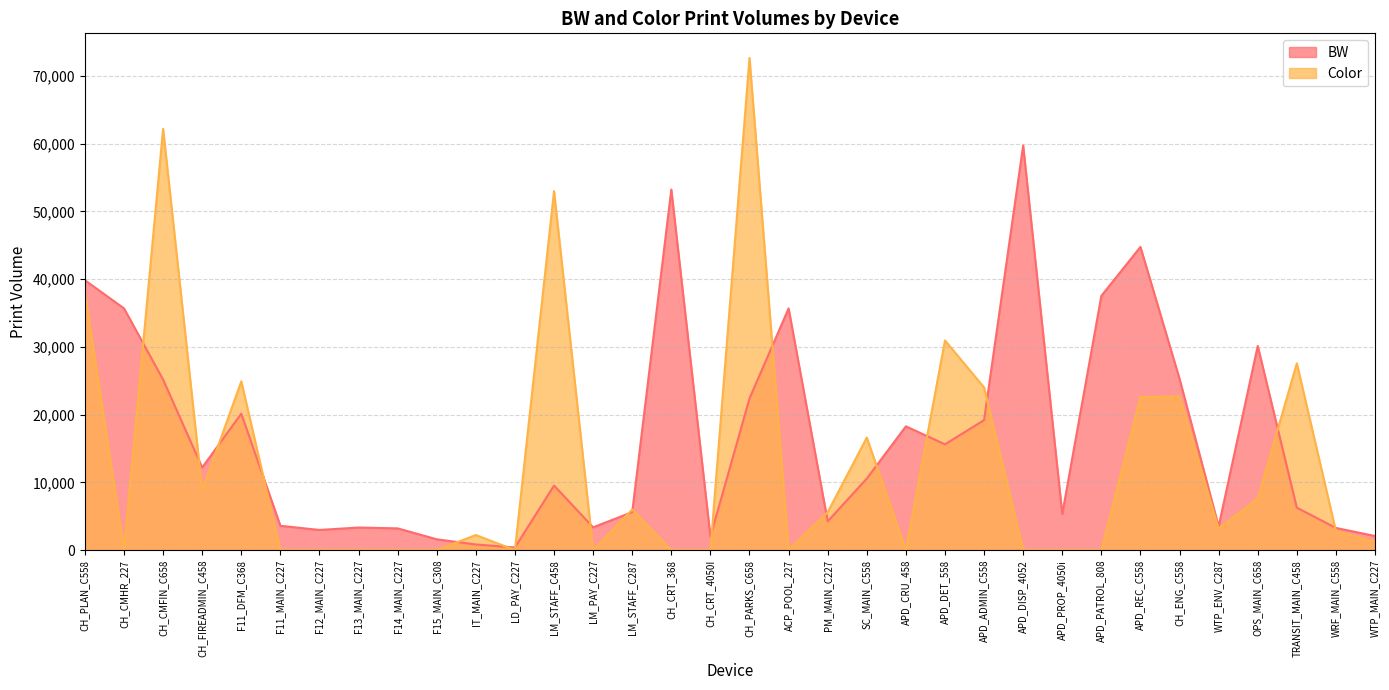

At CH_PLAN_C558, list the series in order from smallest to largest.

Color, BW